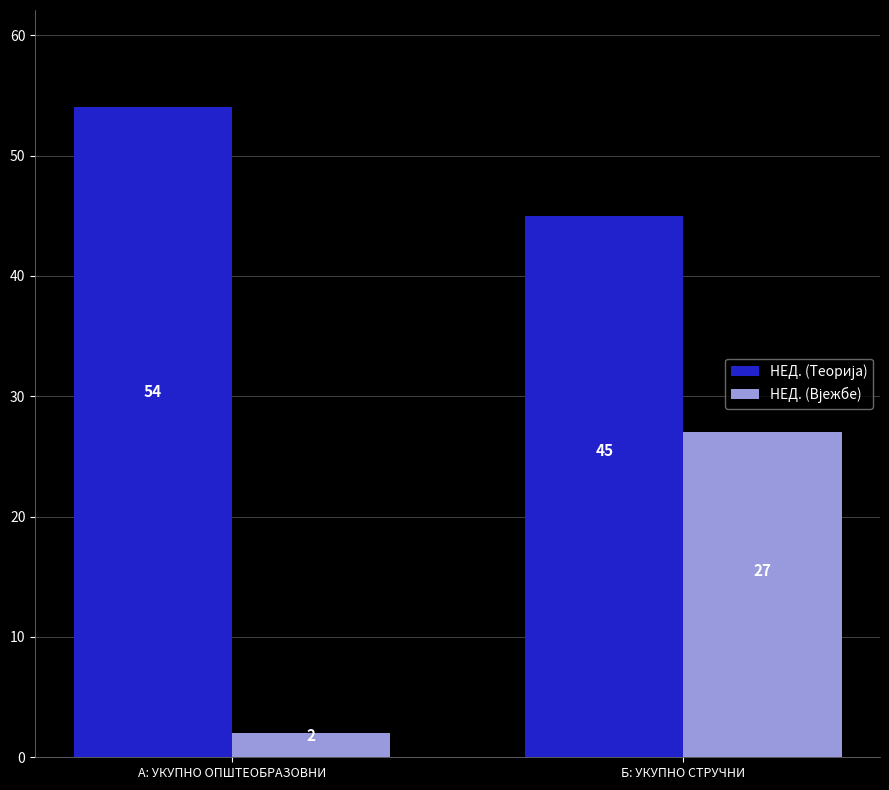

What is the total value across all series at Б: УКУПНО СТРУЧНИ?

72